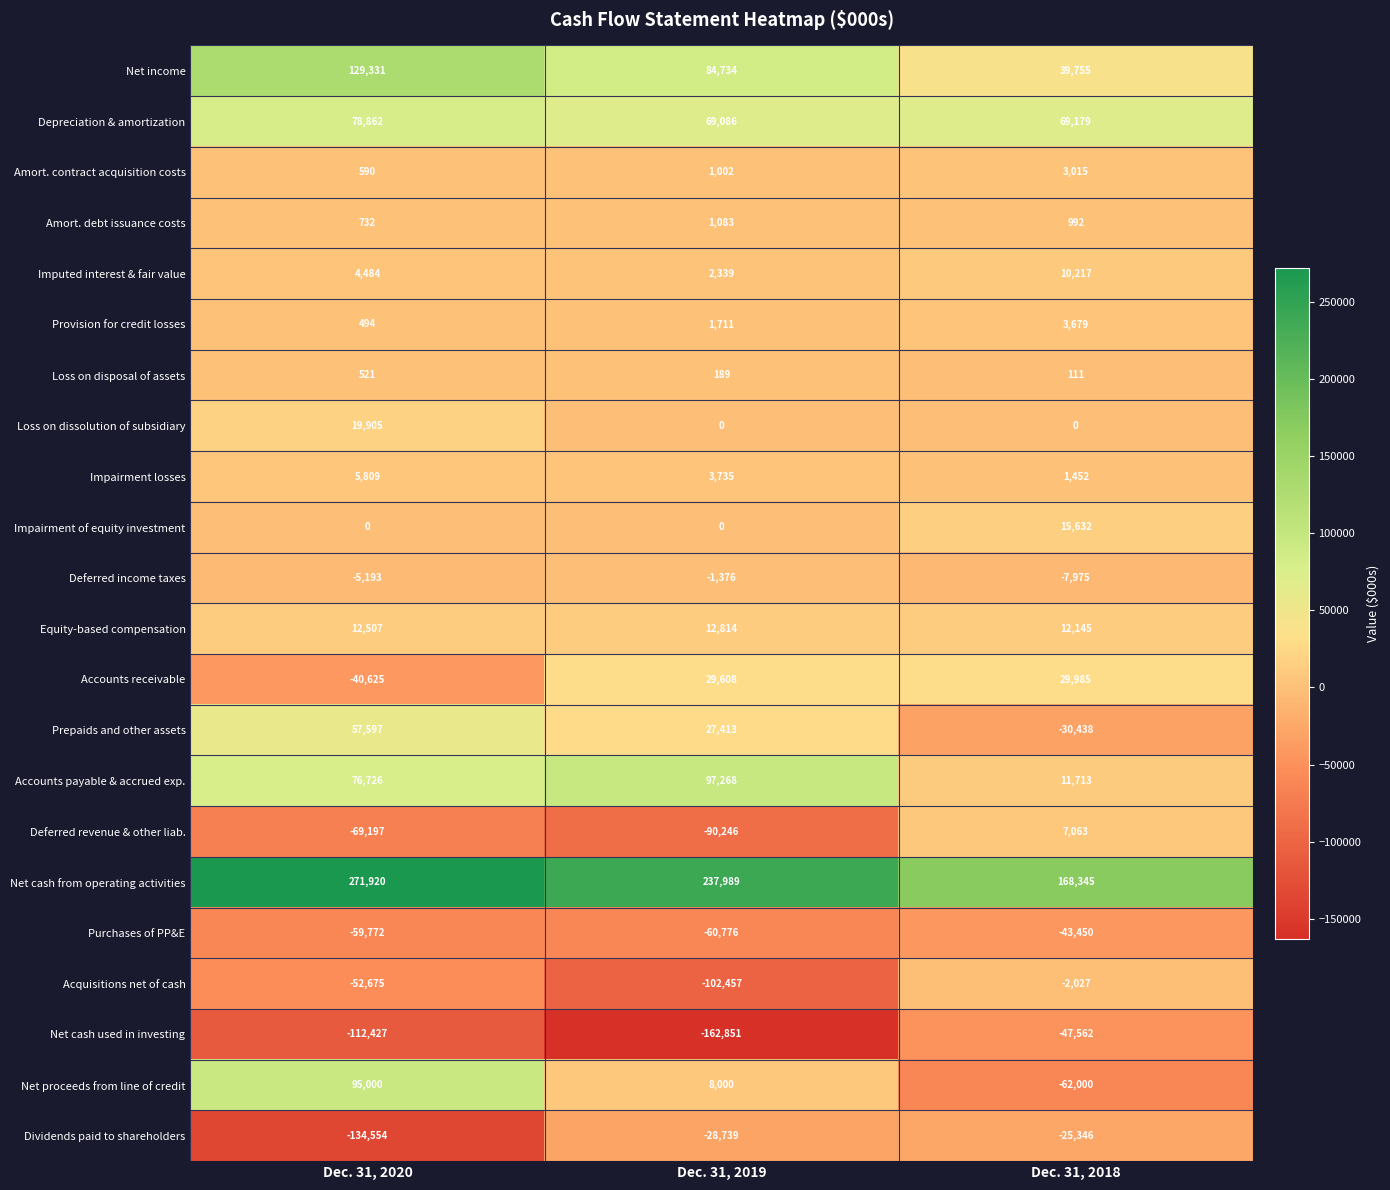

What is the spread (max minus min) of values at Dec. 31, 2019?

400840